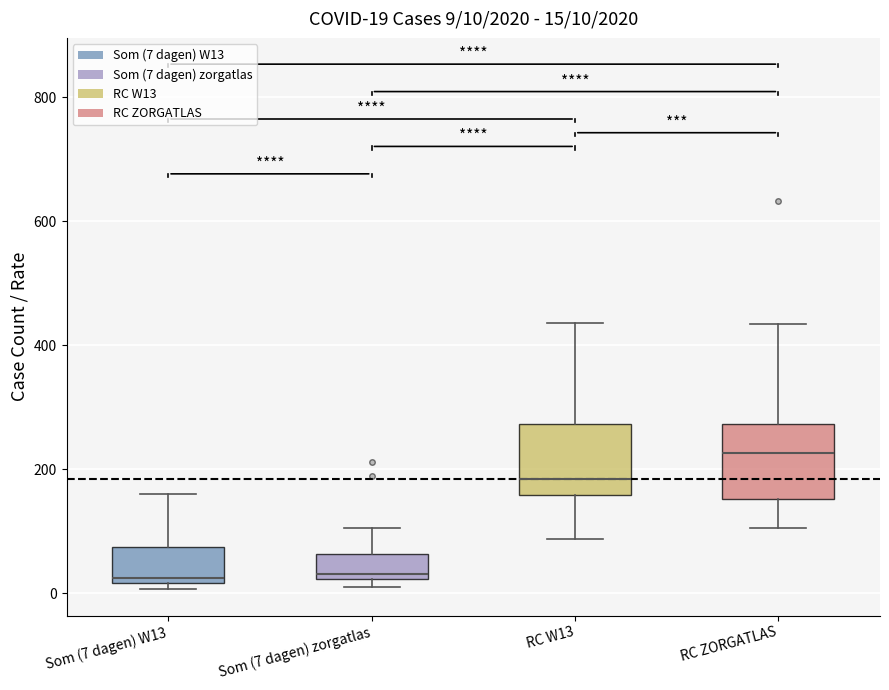

Which box's median line is the highest?

RC ZORGATLAS